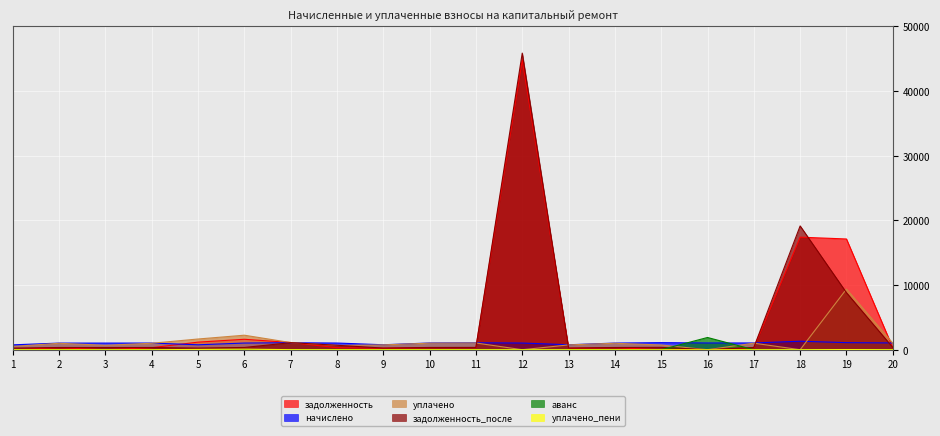

At which category is the sum across all series the highest?

12